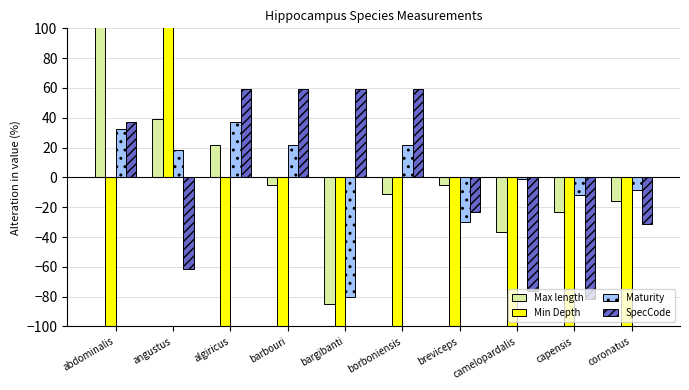

Which category has the highest value in the Min Depth series?

angustus